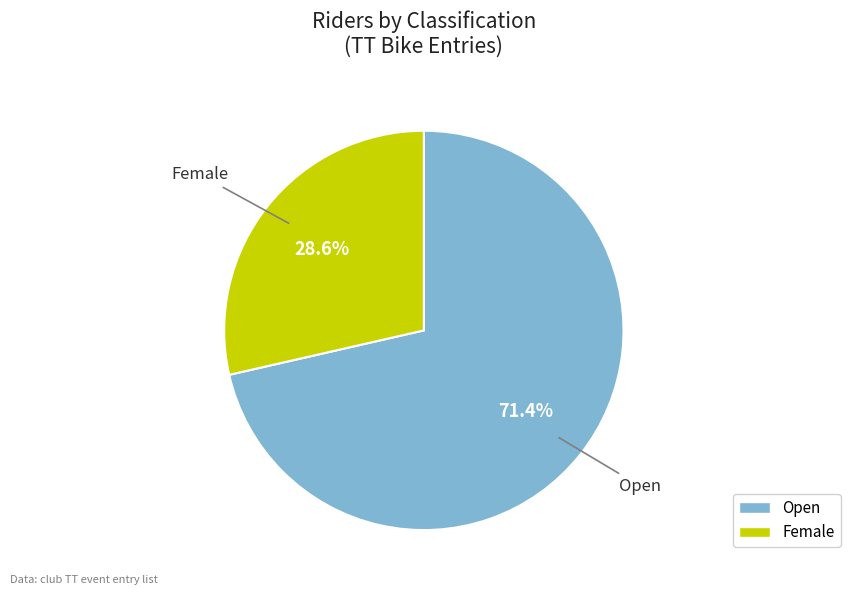

What percentage do Female and Open together represent?

100.0%